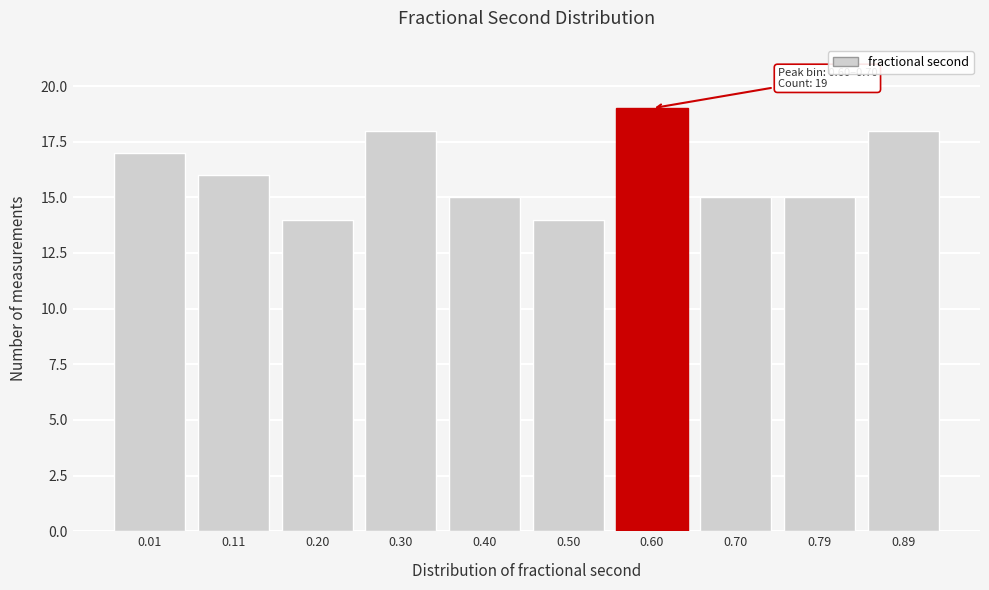

Reading left to right, list all the values displayed in this chart.

0.01=17	0.11=16	0.20=14	0.30=18	0.40=15	0.50=14	0.60=19	0.70=15	0.79=15	0.89=18